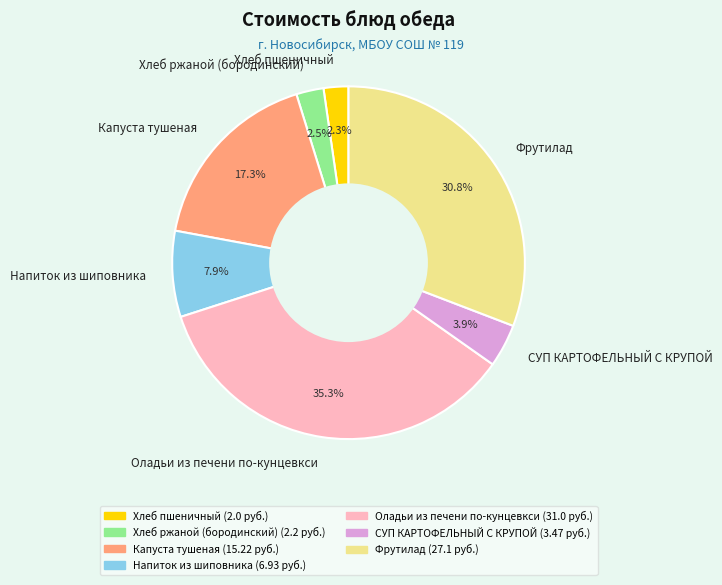

To the nearest percent, what is the difference between the Фрутилад and СУП КАРТОФЕЛЬНЫЙ С КРУПОЙ slice percentages?

27%